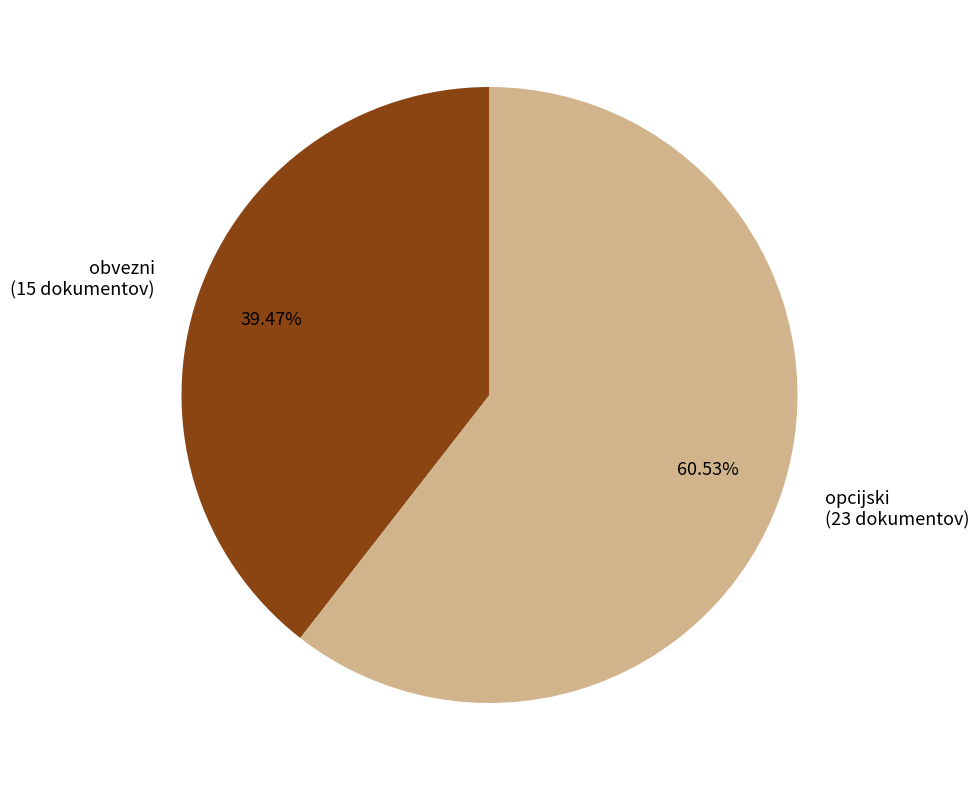

Count the number of slices in the pie.

2